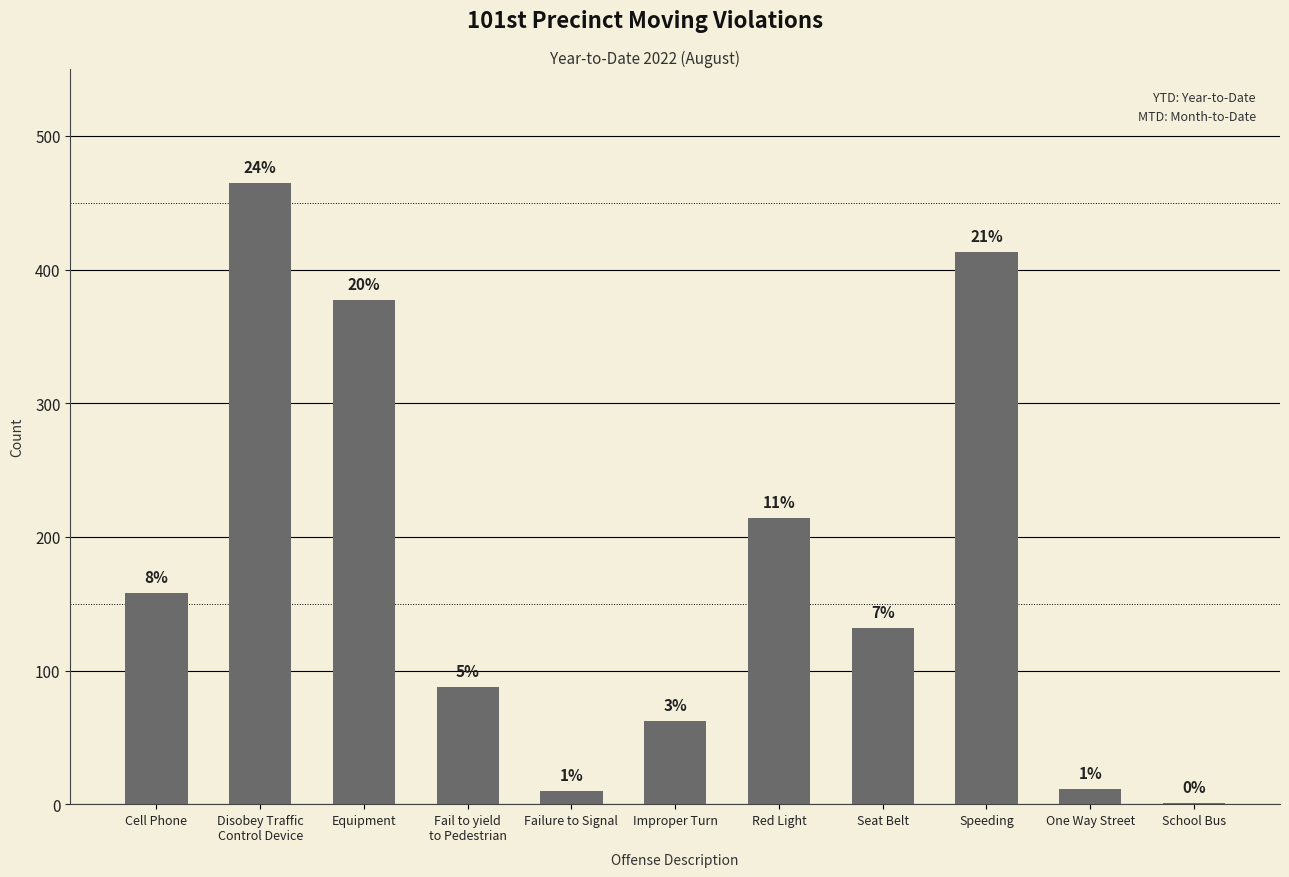

Are the bars horizontal?

No